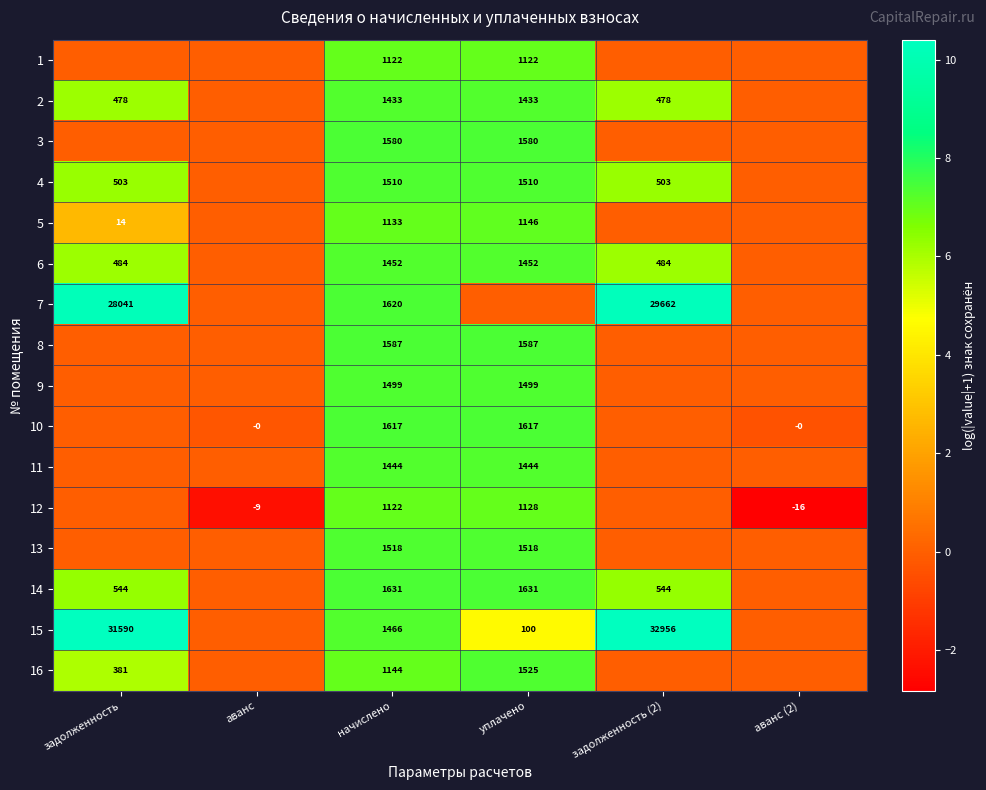

What is the spread (max minus min) of values at начислено?

509